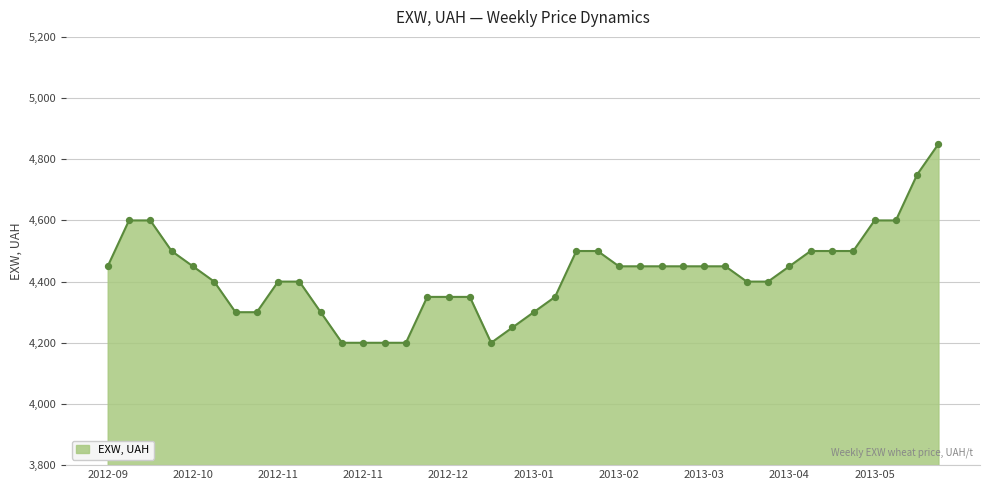

What is the maximum value shown in the chart?

4850